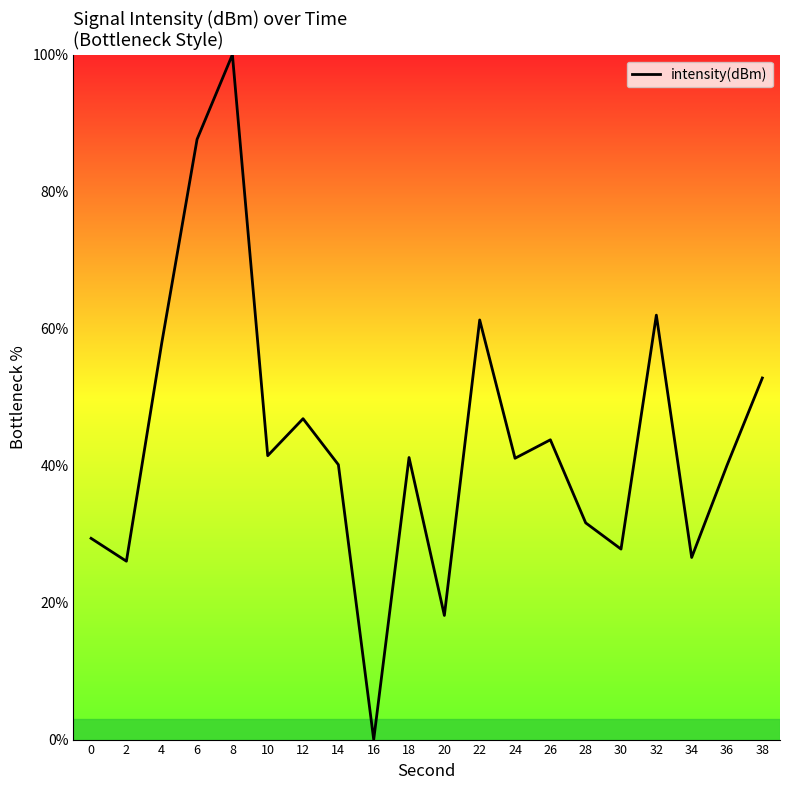

True or false: the data shows 152.6 at 6.

False